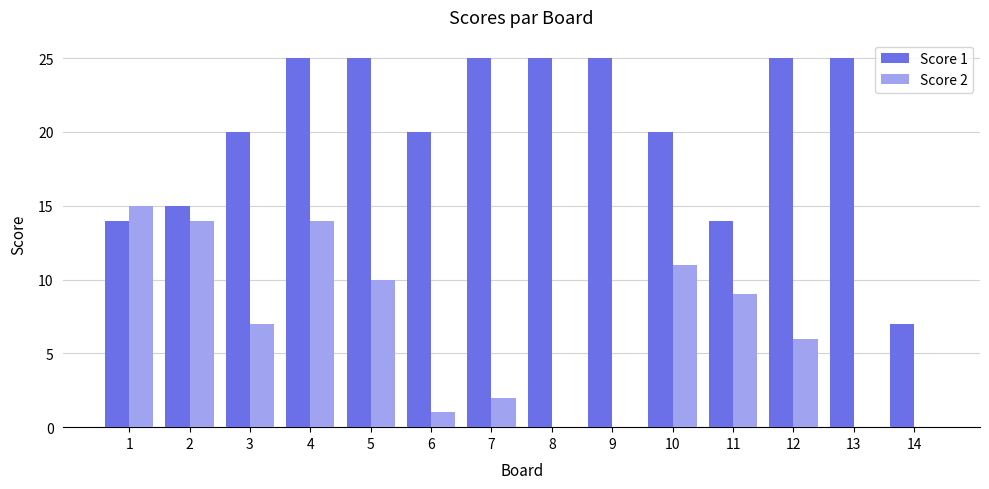

Which series changed the most between 5 and 13?

Score 2